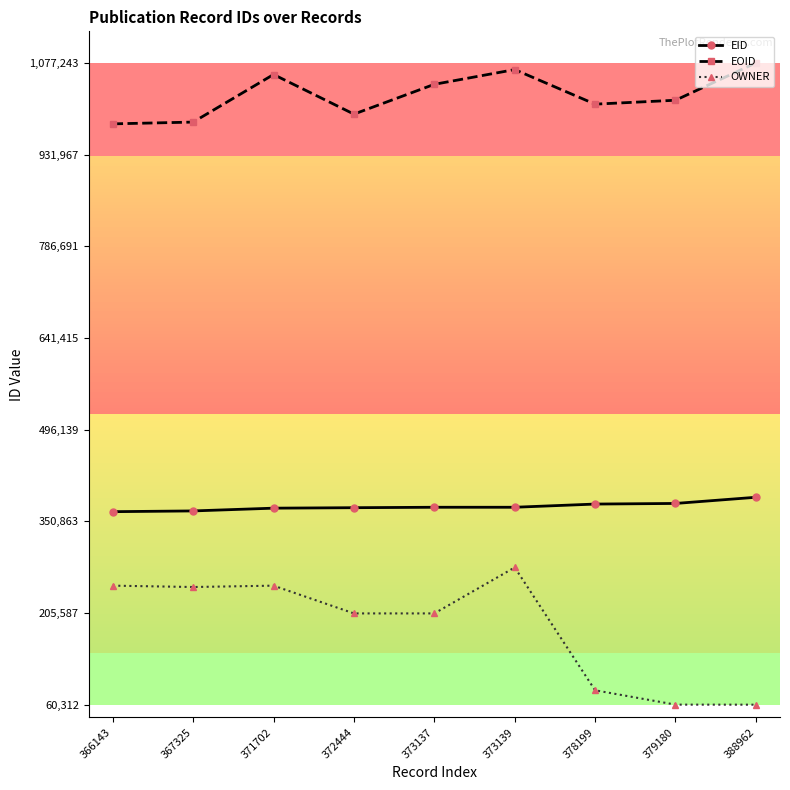

True or false: EID and EOID intersect in this chart.

False